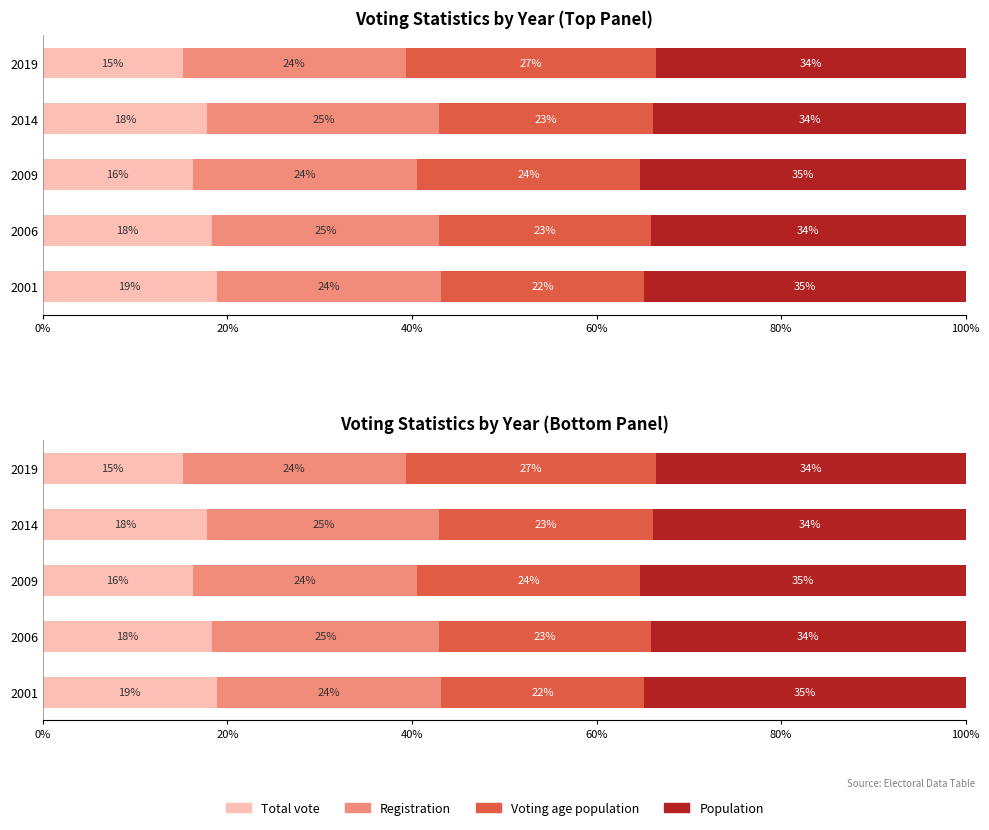

How many distinct data groups are displayed?

4